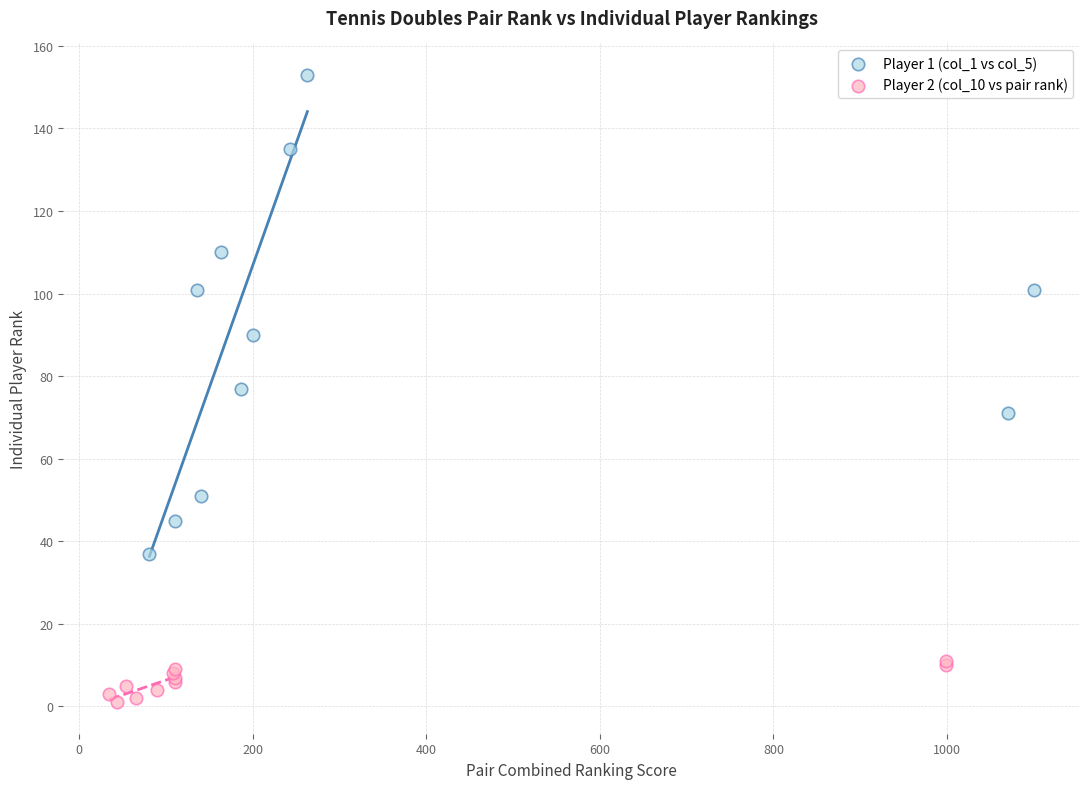

Which series contains the highest Y value?

Player 1 (col_1 vs col_5)